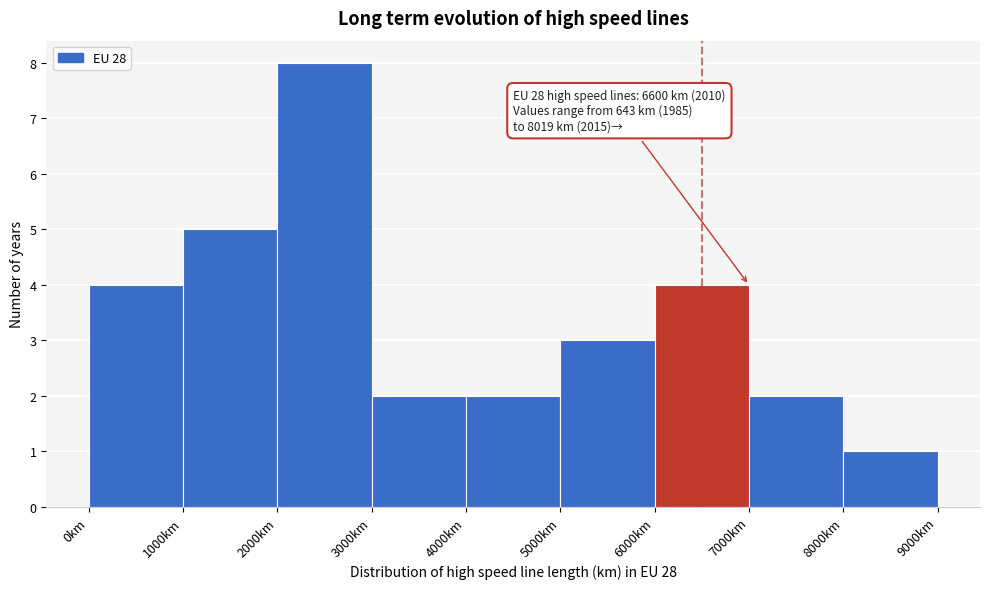

Over which range of the x-axis is the bar tallest?

2000 to 3000